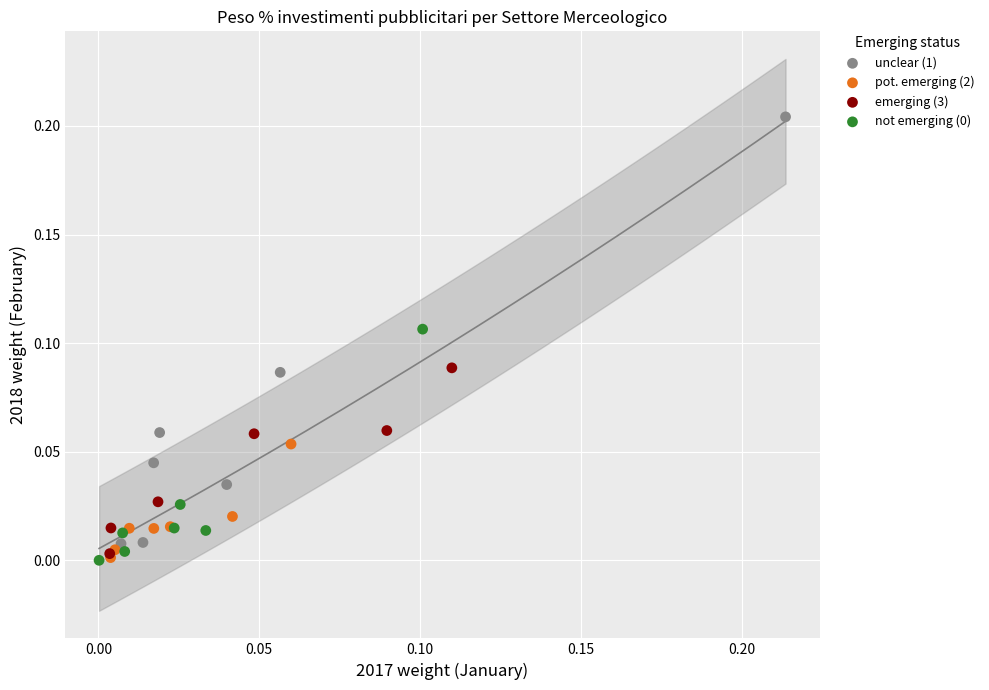

Which series has the widest spread of Y values?

unclear (1)